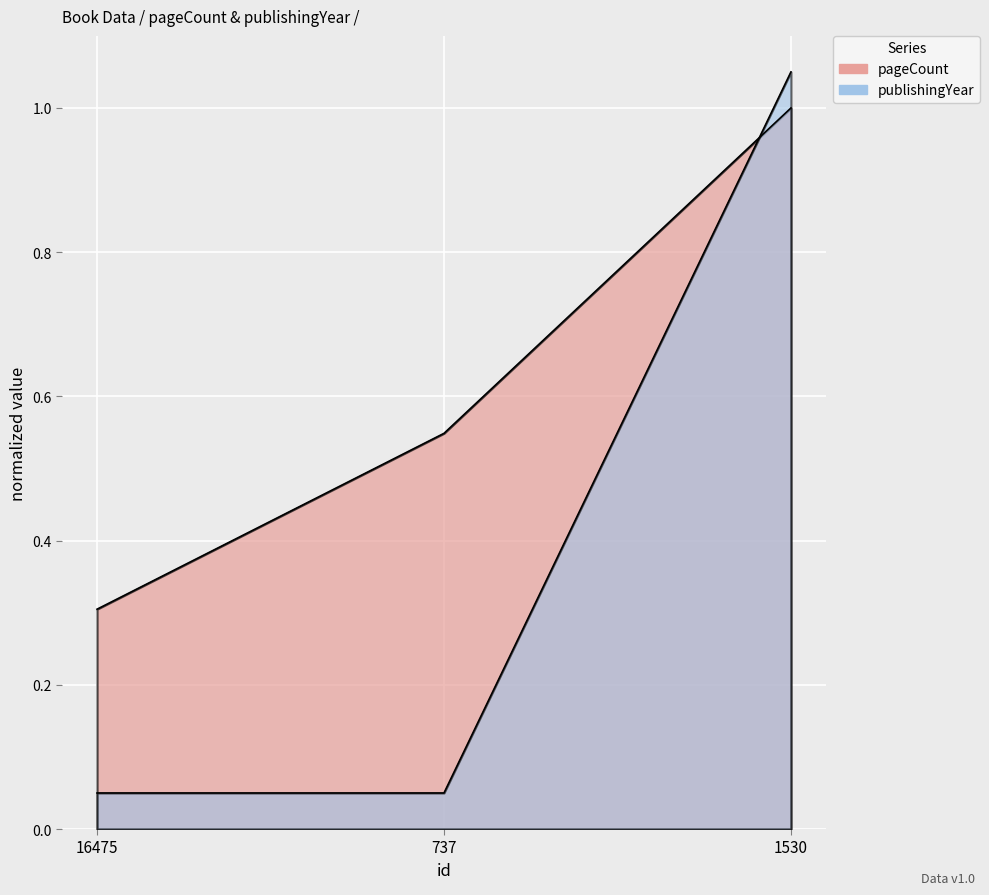

True or false: pageCount has a value of 0.3 at 16475.

True